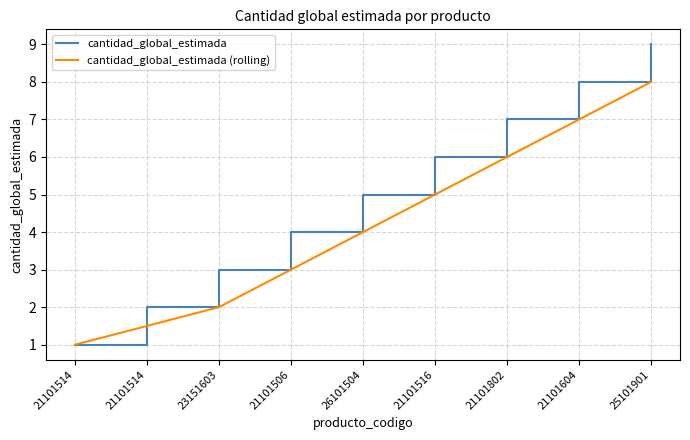

What are all the series names shown in the legend?

cantidad_global_estimada, cantidad_global_estimada (rolling)